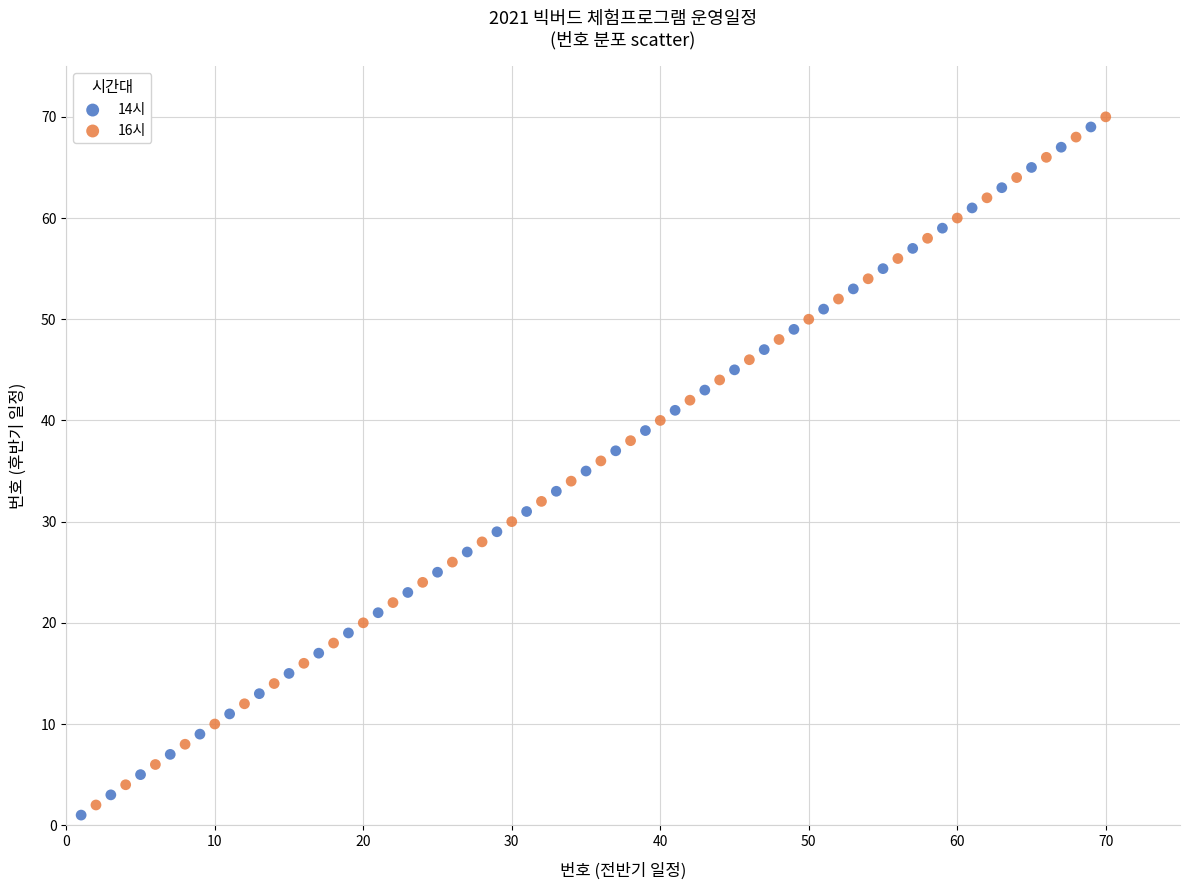

What are all the series names shown in the legend?

14시, 16시